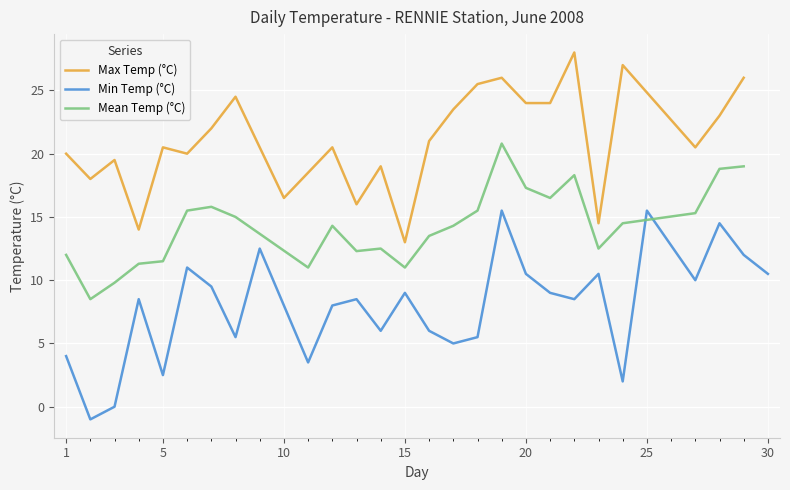

The Max Temp (°C) series shows 21.9 at 10. True or false?

False